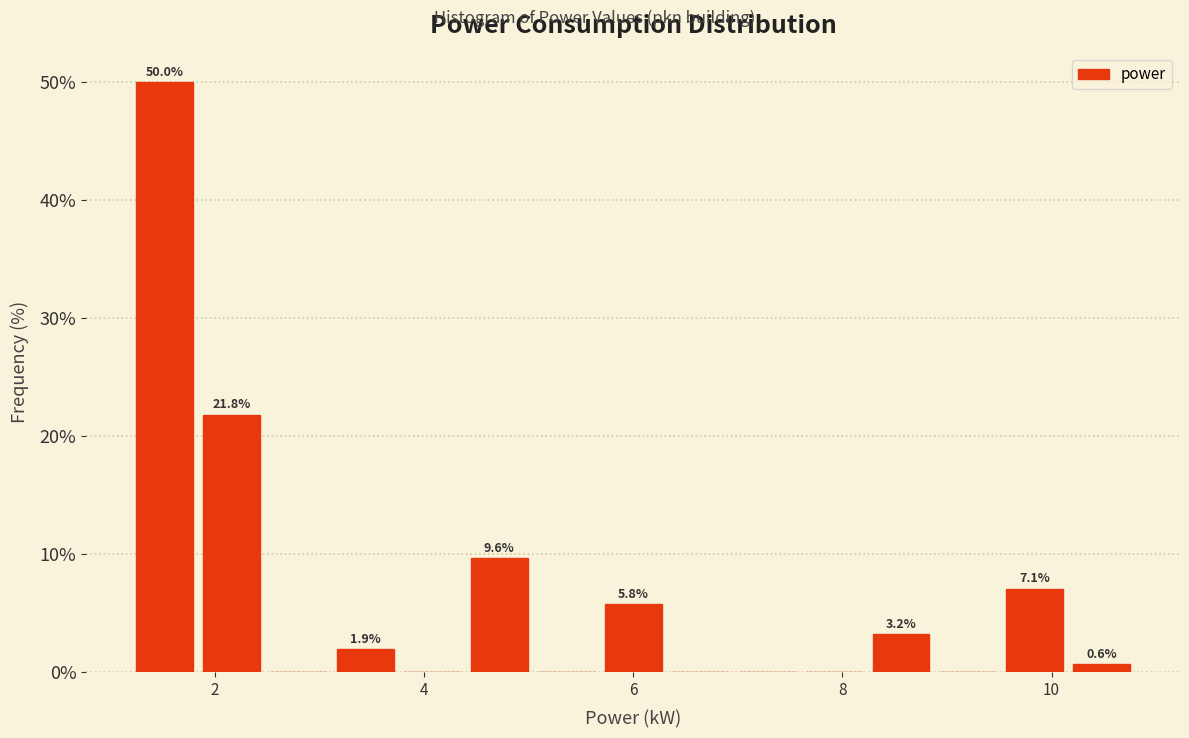

Read against the x-axis, roughly where is the centre of the tallest bar?

1.6